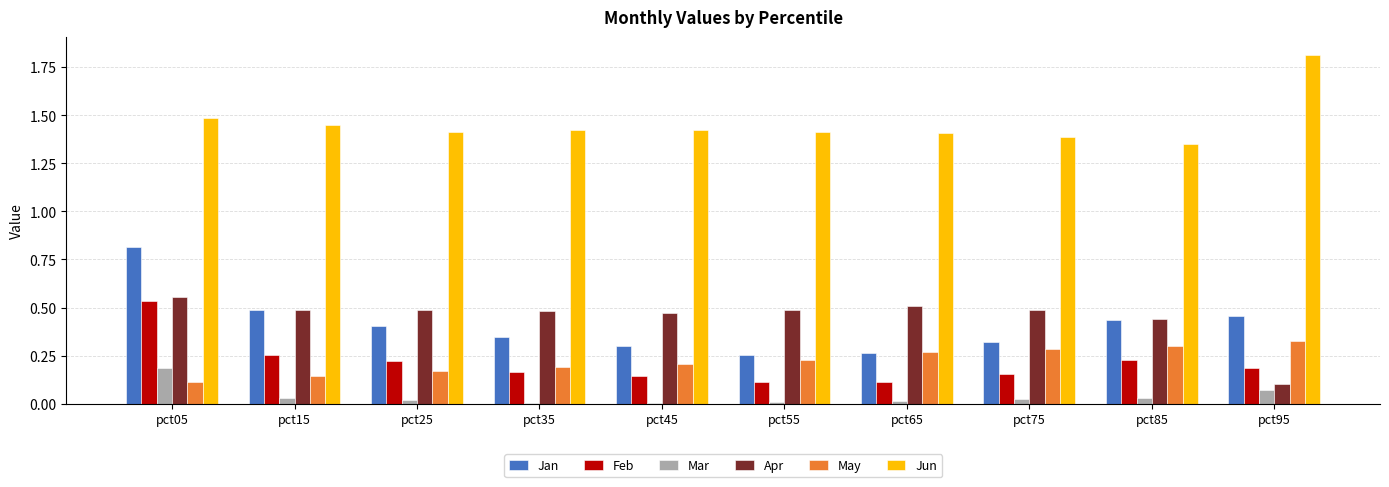

What is the spread (max minus min) of values at pct95?

1.7